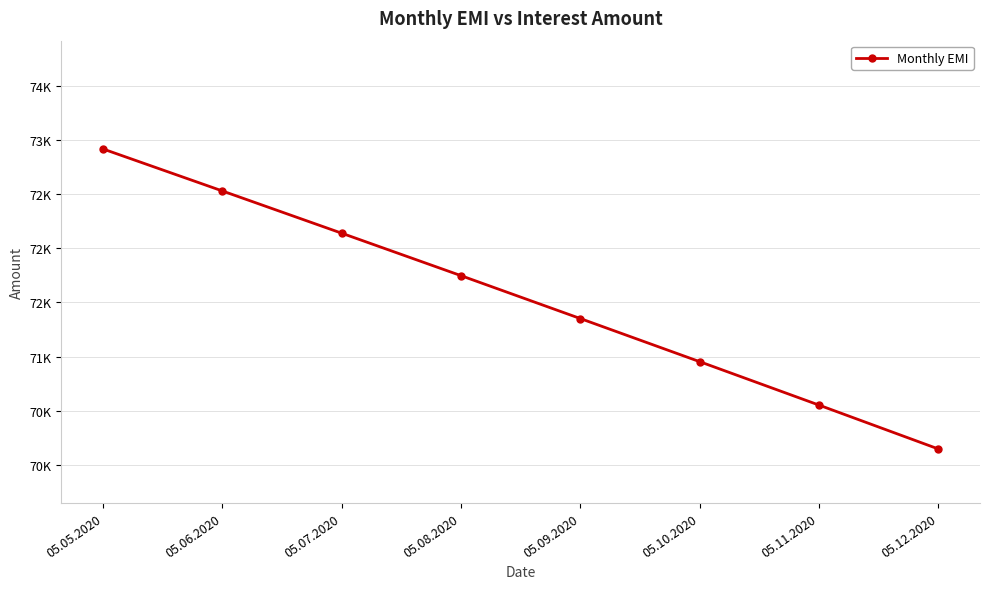

What is the average value?

71541.8